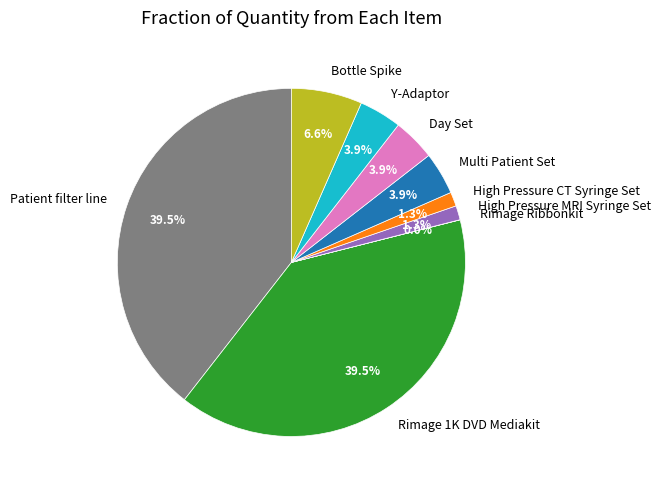

Between High Pressure CT Syringe Set and Bottle Spike, which is larger?

Bottle Spike